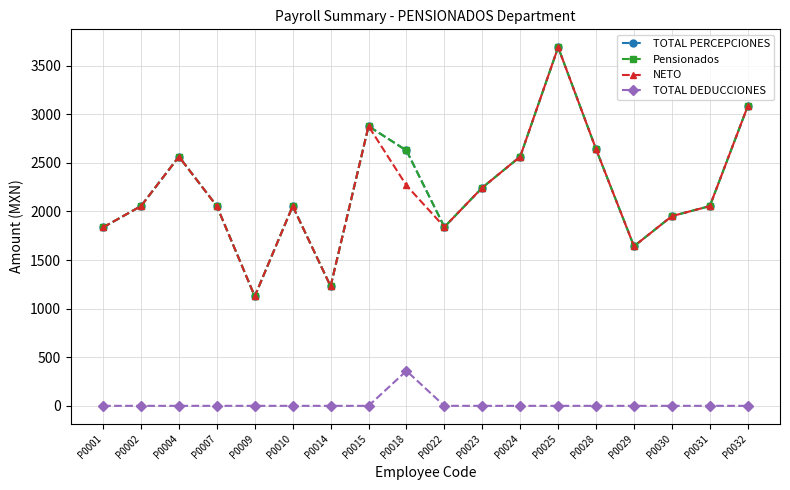

Does the chart have visible grid lines?

Yes